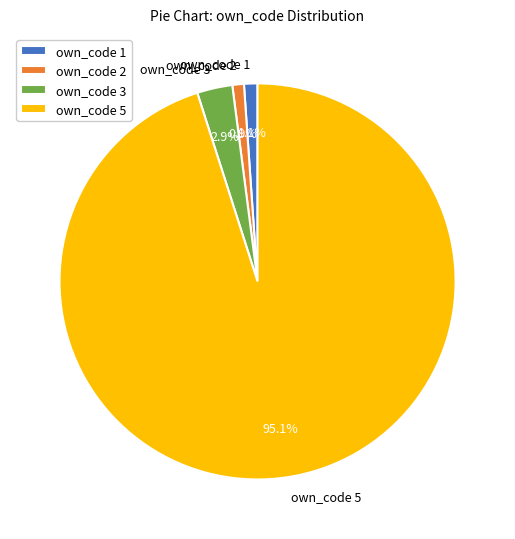

How many slices are in this pie chart?

4